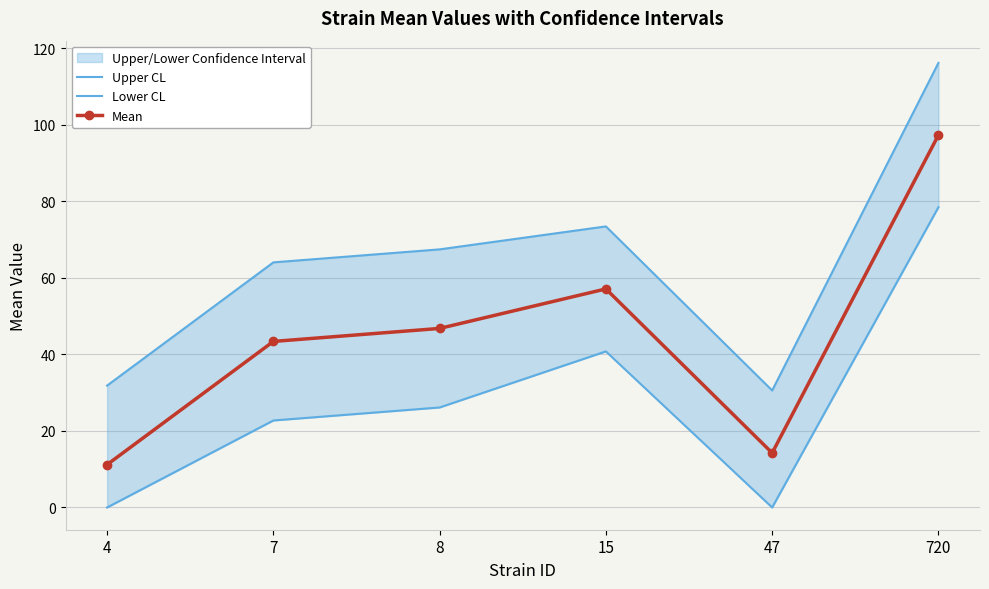

Which category has the highest value across all series?

720